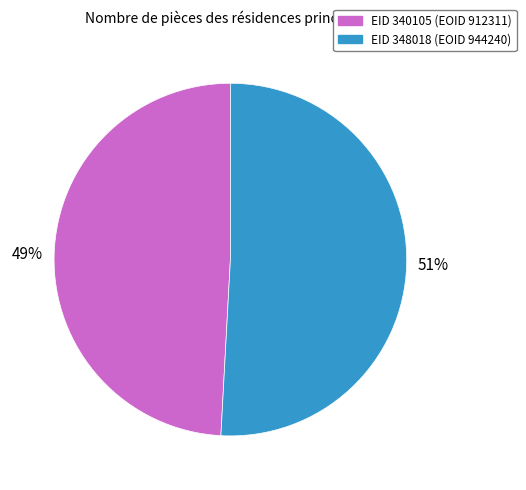

To the nearest percent, what is the difference between the largest and smallest slice percentages?

2%